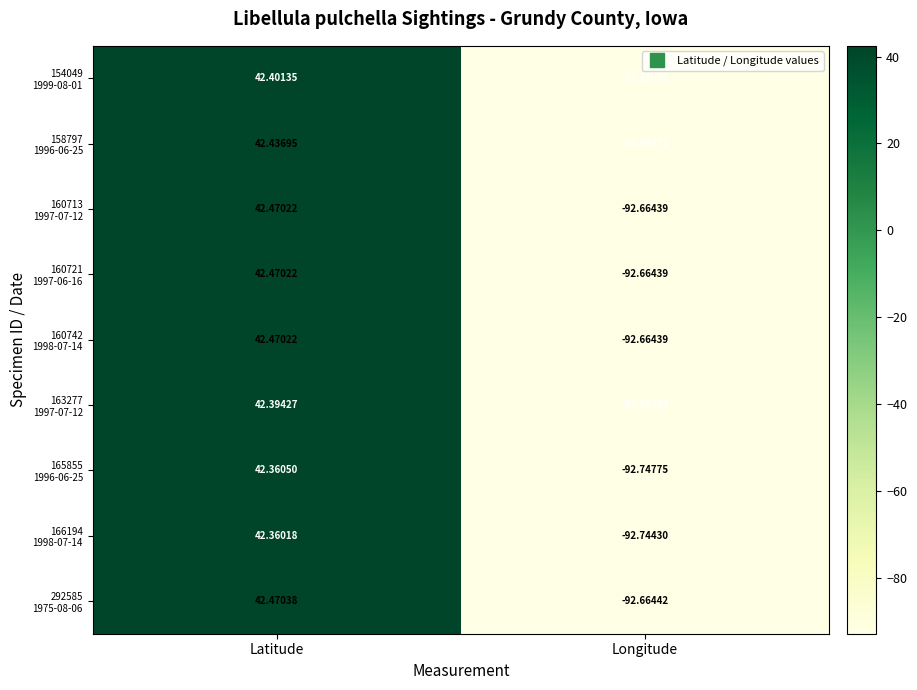

Which category has the lowest value across all series?

Longitude